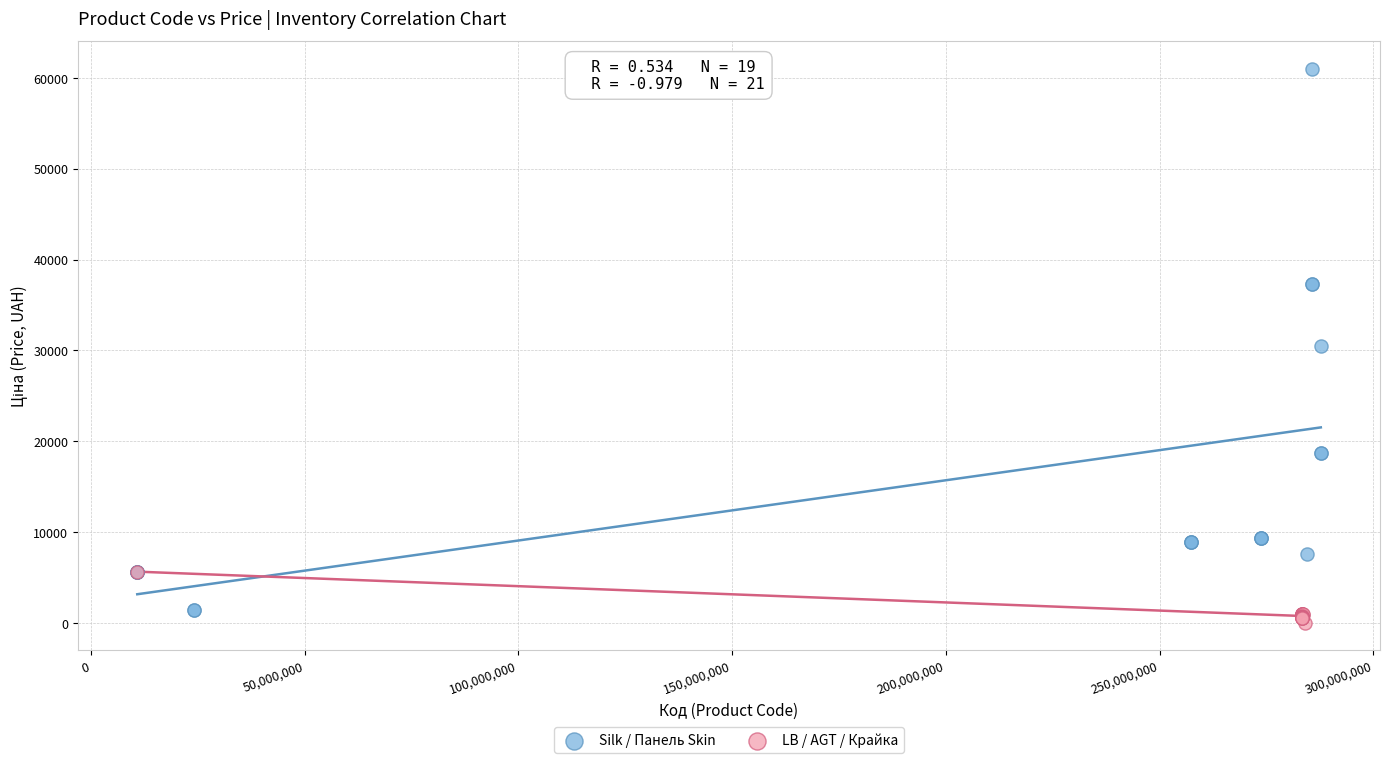

Which series contains the highest Y value?

Silk / Панель Skin